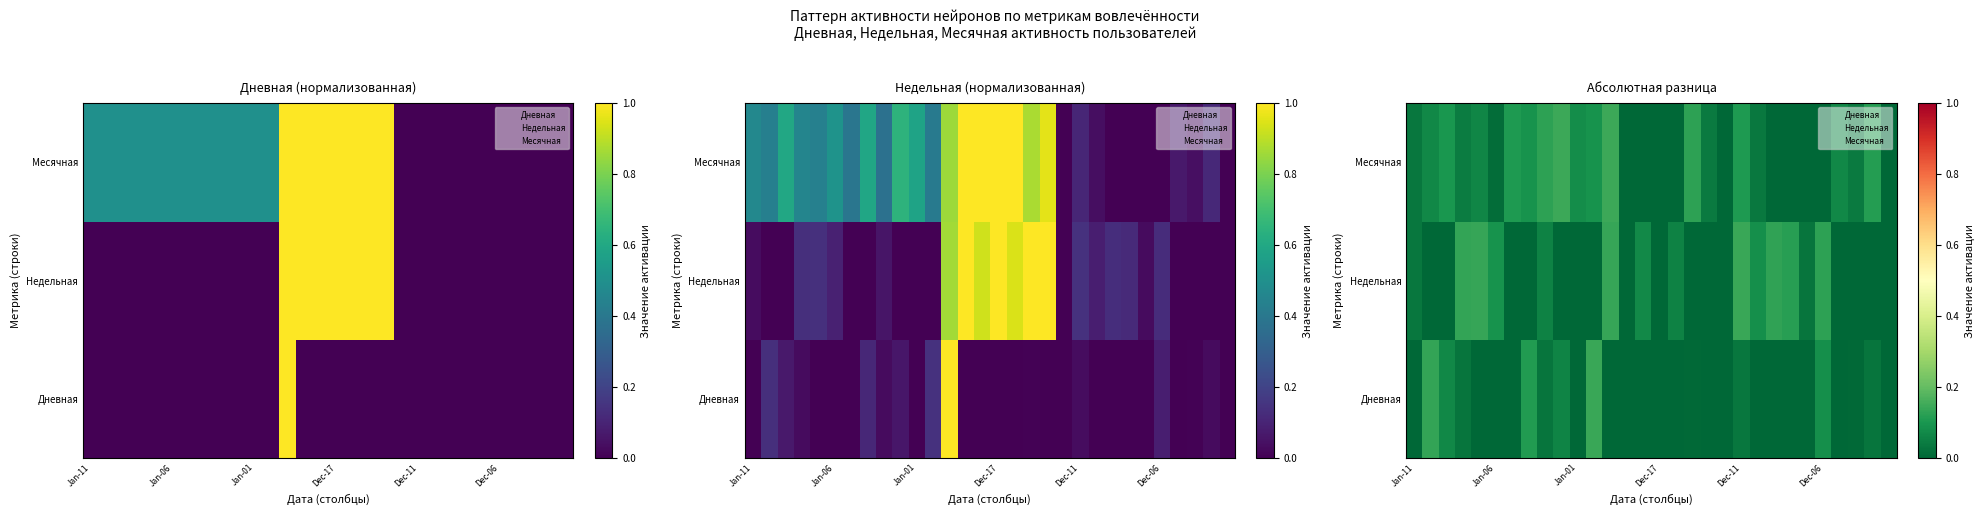

At which category is the sum across all series the highest?

12